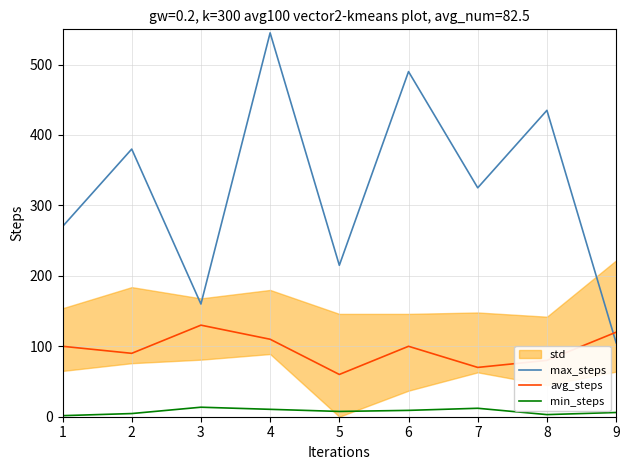

Is it true that min_steps equals 3.0 at 5?

False